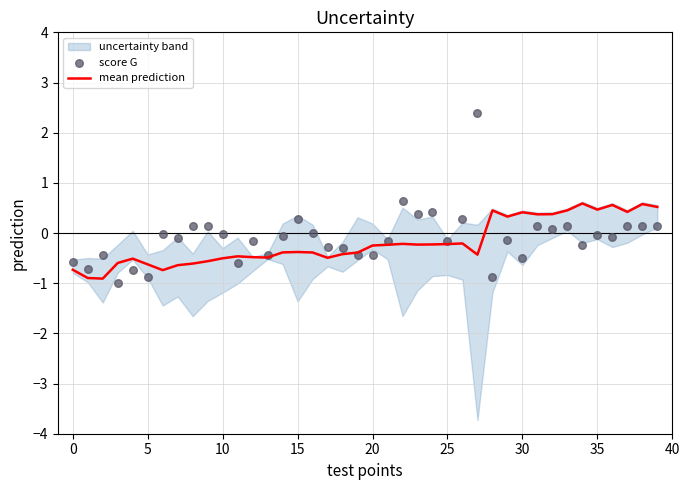

Which series reaches the maximum Y coordinate?

score G